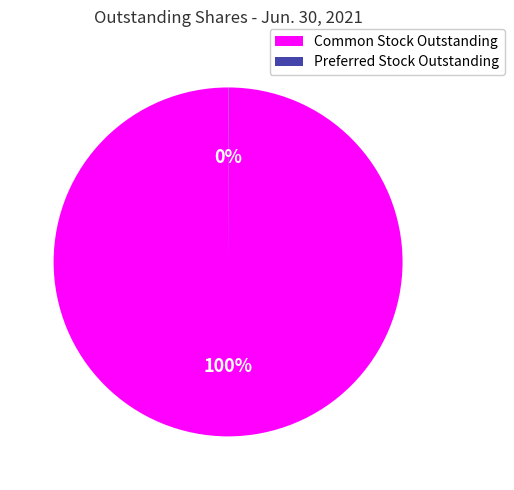

To the nearest percent, what portion does Common Stock Outstanding represent?

100%